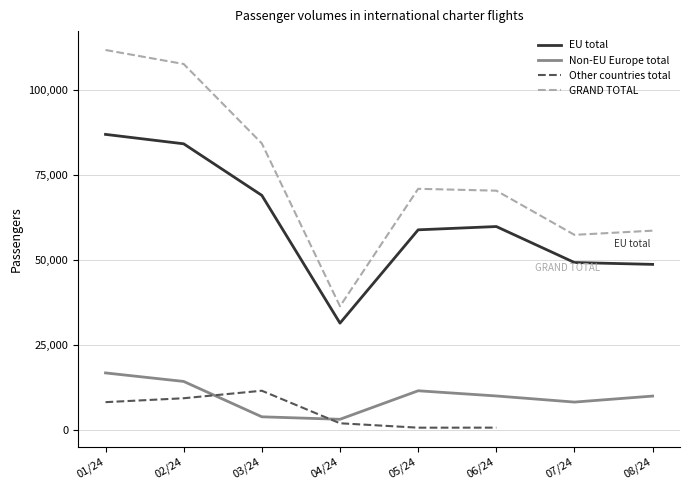

Does the chart display data point markers on the line(s)?

No